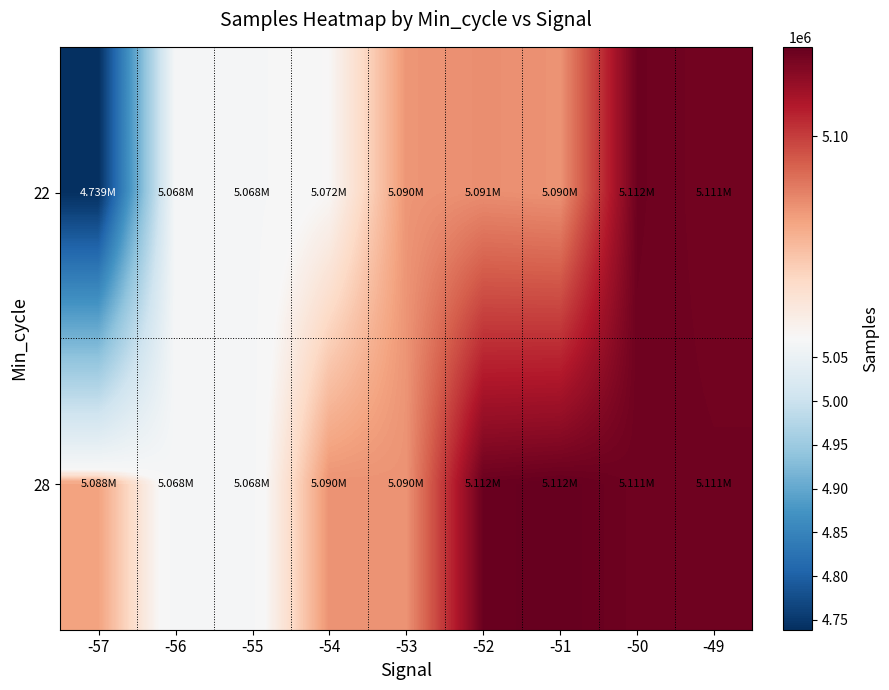

List the series in order of their overall mean, highest first.

28, 22